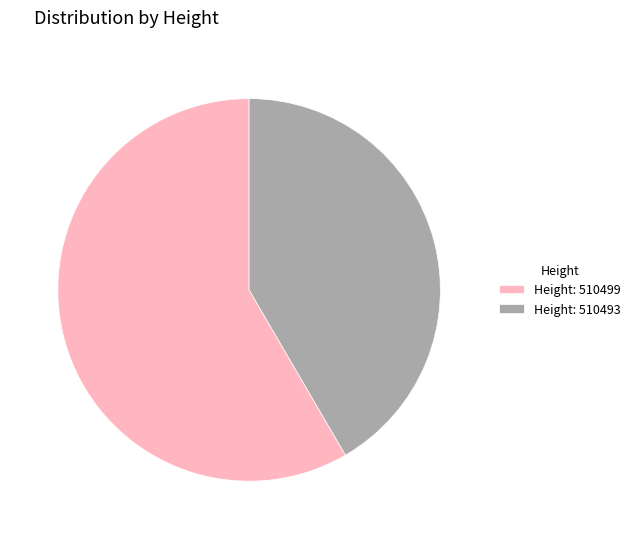

Is it true that Height: 510499 is 58% of the pie?

True